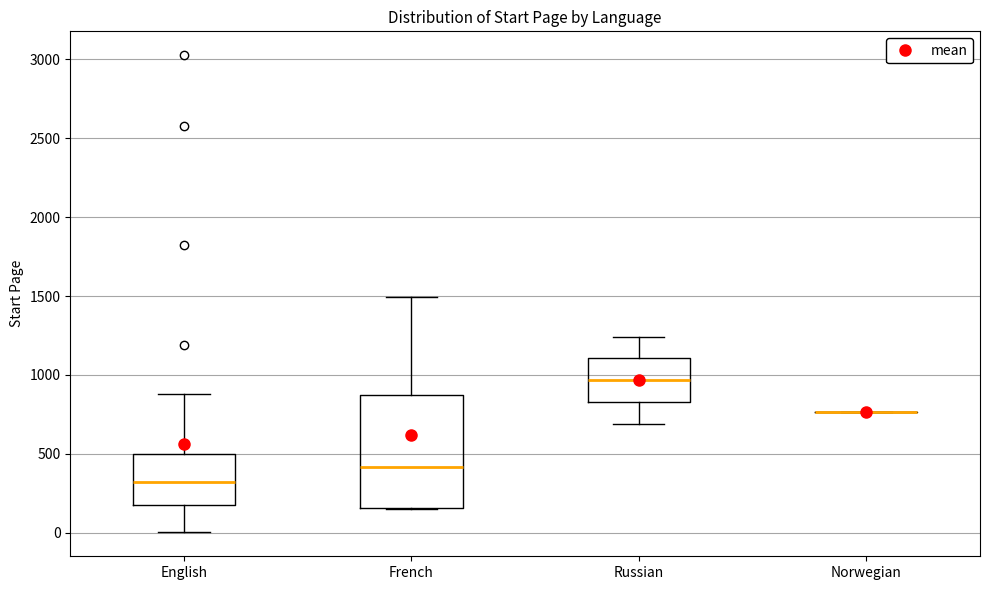

Reading left to right, transcribe this box plot: for each box, give where its median line is, the range the box spans, and where its two whiskers end, as read against the y-axis. The values are not printed on the chart, so give them approximately, as read against the axis.

English: median 300, box 200 to 500, whiskers 0 to 900
French: median 400, box 150 to 850, whiskers 150 to 1500
Russian: median 950, box 850 to 1100, whiskers 700 to 1250
Norwegian: box collapsed to a line at 750, whiskers 750 to 750